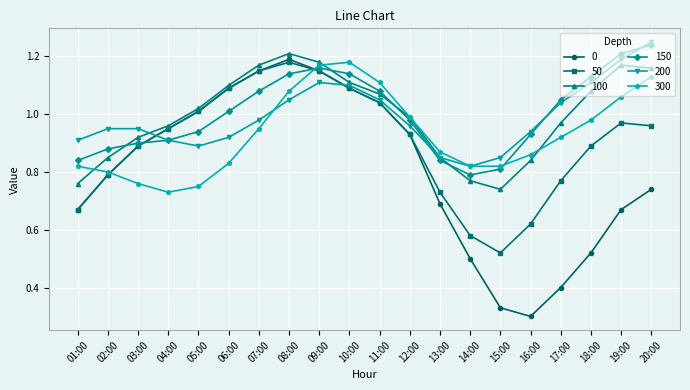

At which category does the chart reach its peak across all series?

20:00